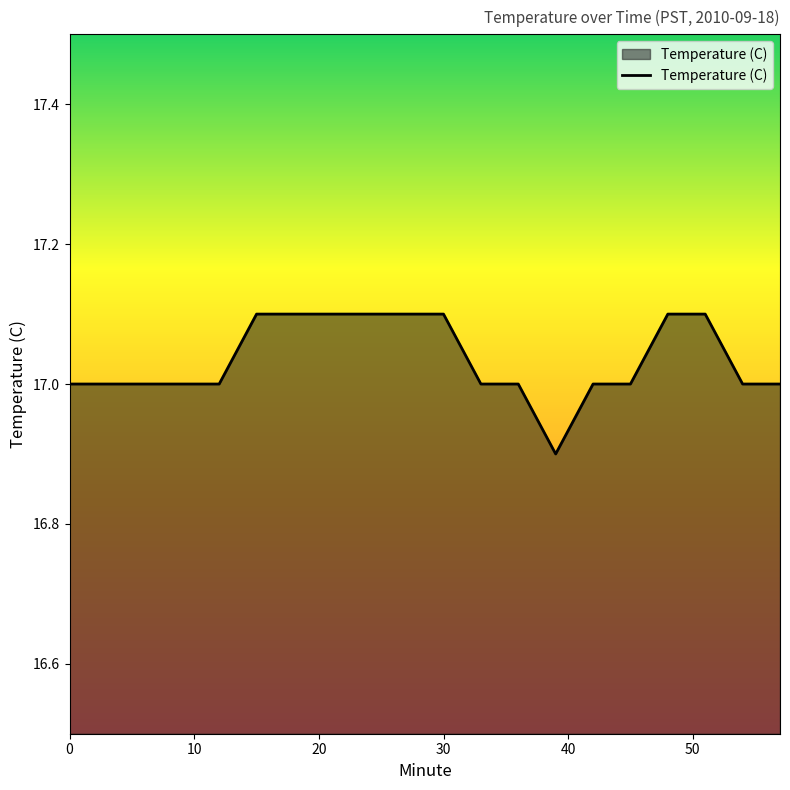

What is the minimum value shown in the chart?

16.9